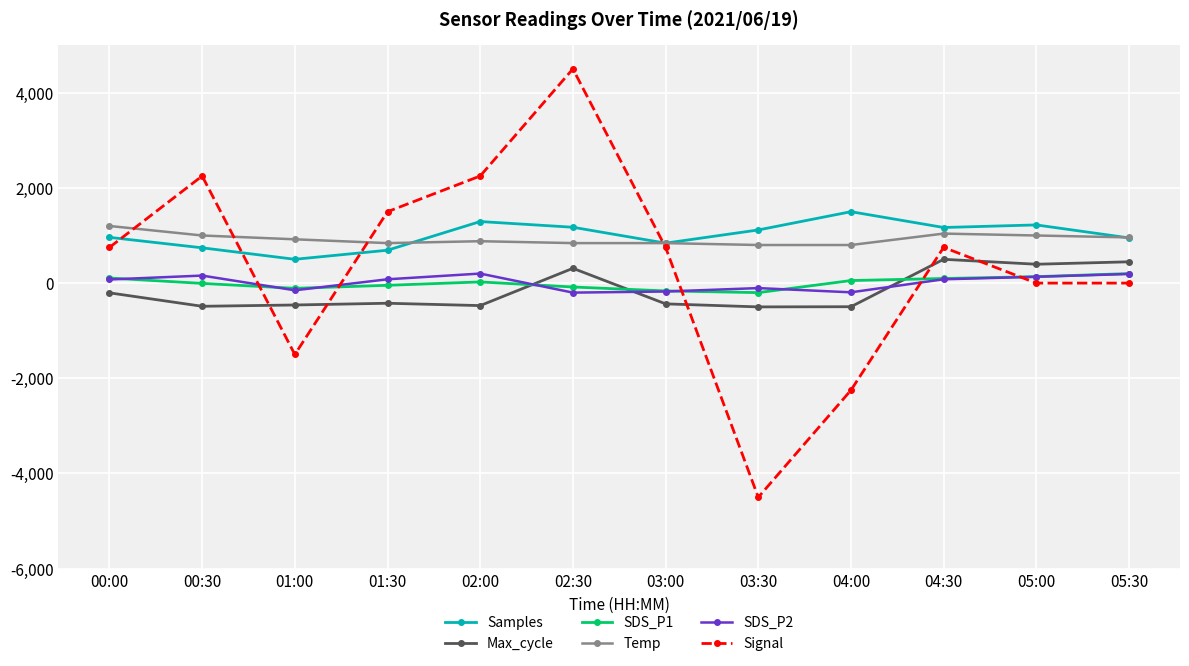

What position from the left is 05:30?

12